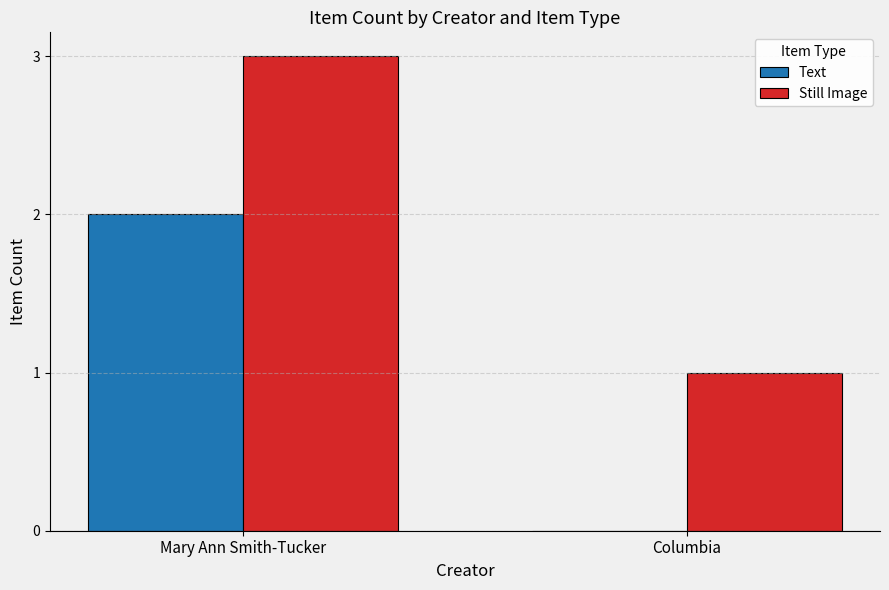

What value does the Still Image series have at Mary Ann Smith-Tucker?

3